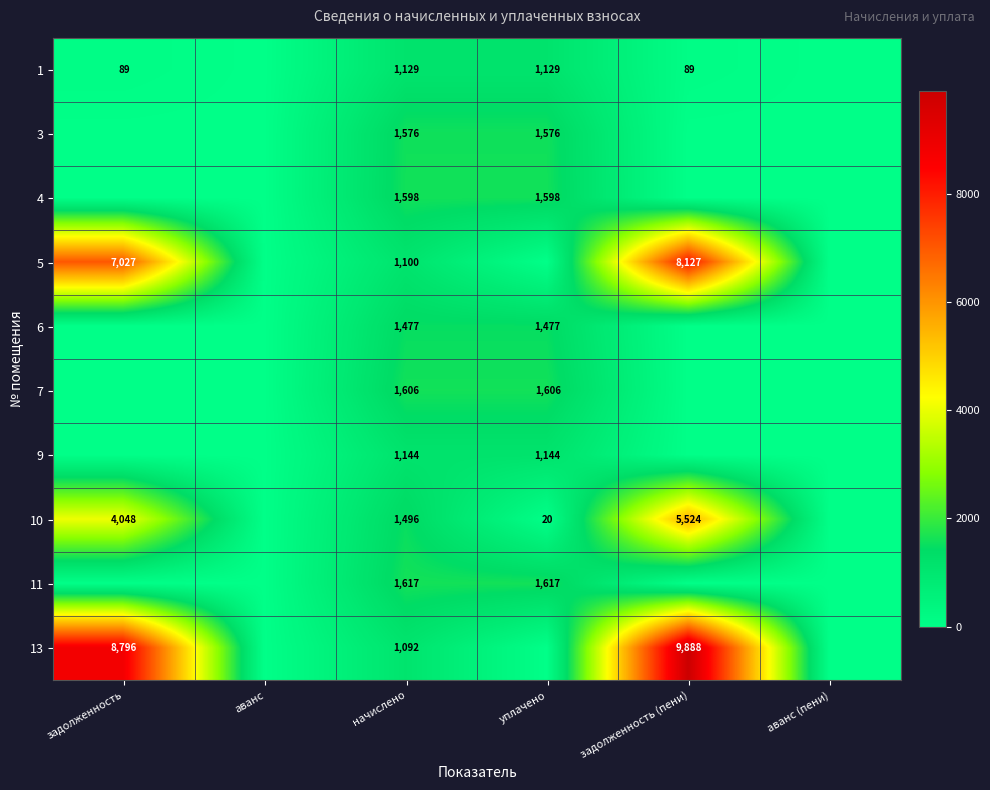

What is the total value across all series at задолженность (пени)?

23628.8